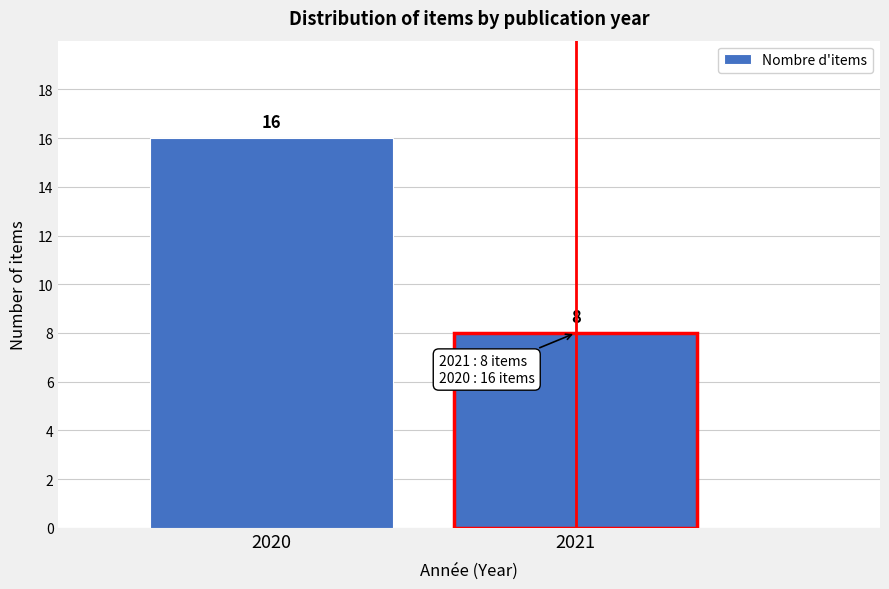

Reading left to right, transcribe all the data shown in this chart.

2020=16	2021=8